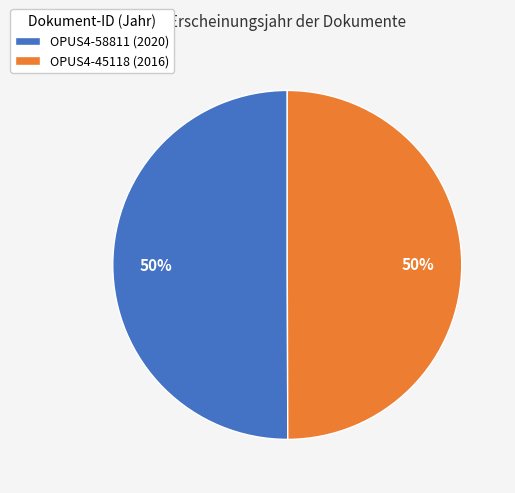

To the nearest percent, what is the combined percentage of OPUS4-45118 (2016) and OPUS4-58811 (2020)?

100%